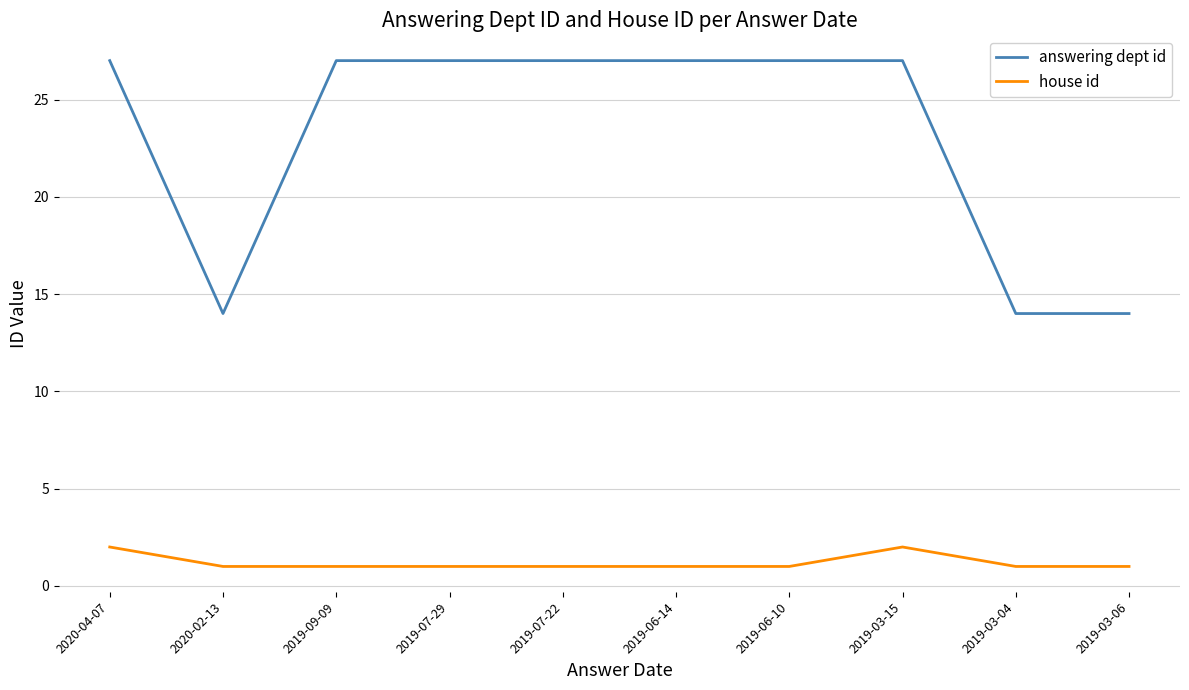

Rank the series by their maximum value, from lowest to highest.

house id, answering dept id